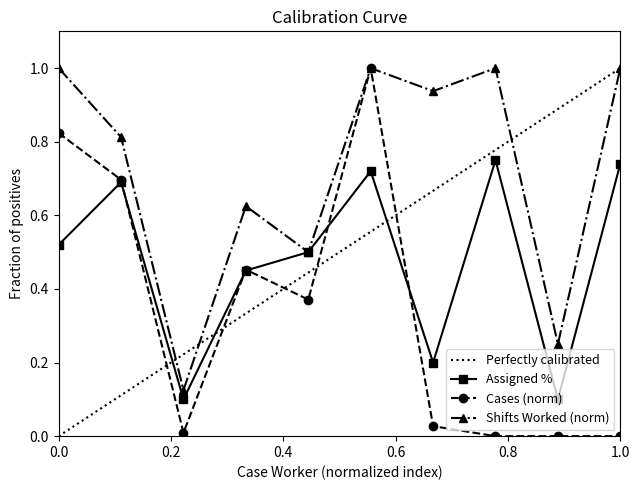

True or false: Cases (norm) has more than 0 points higher than both neighbors.

True